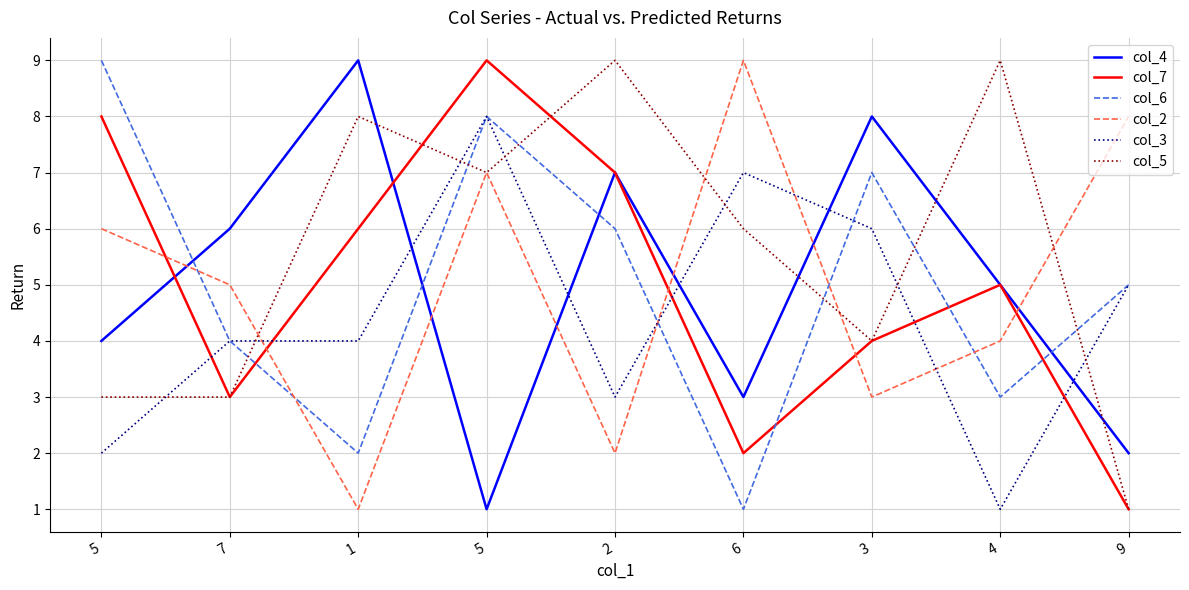

Does the chart display data point markers on the line(s)?

No